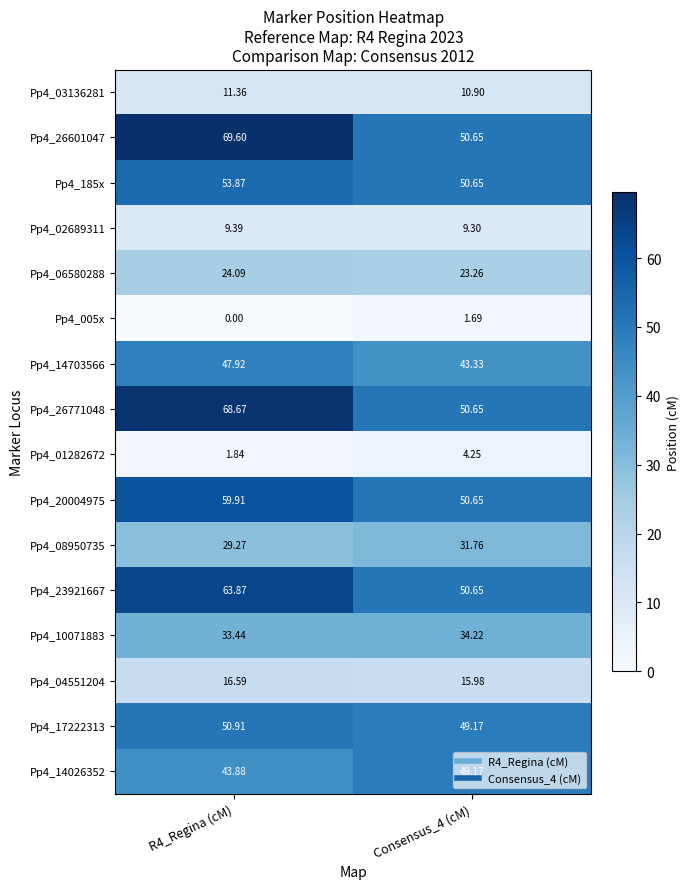

At which category is the sum across all series the highest?

R4_Regina (cM)